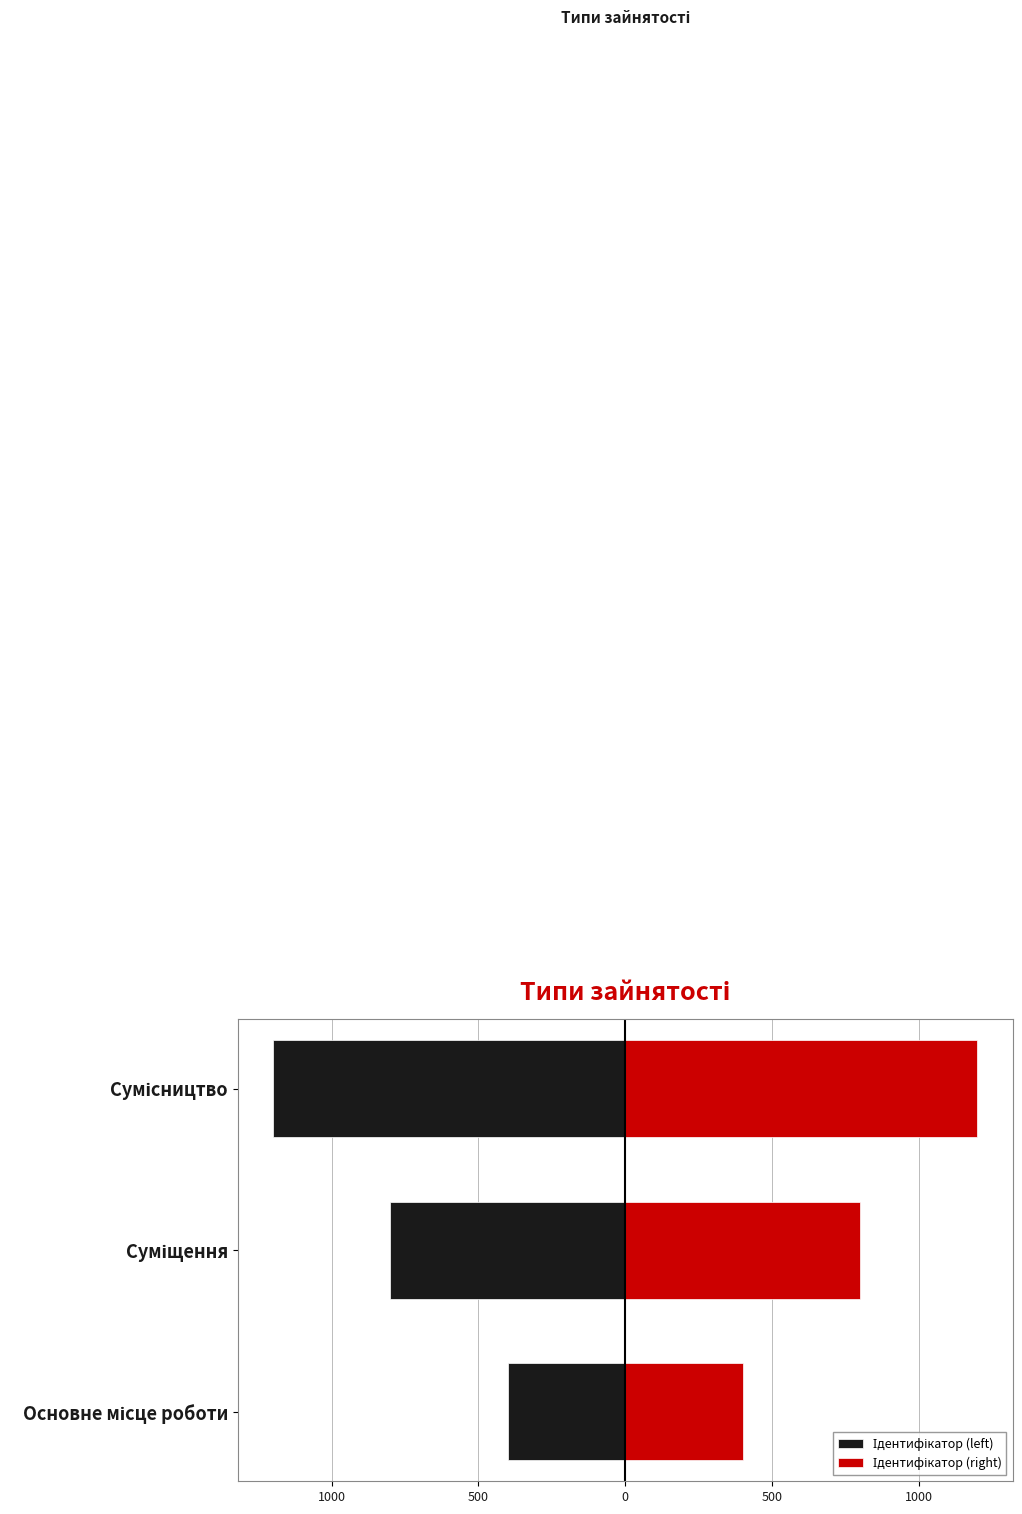

What is the difference between the maximum and second lowest values in the Ідентифікатор (left) series?

400